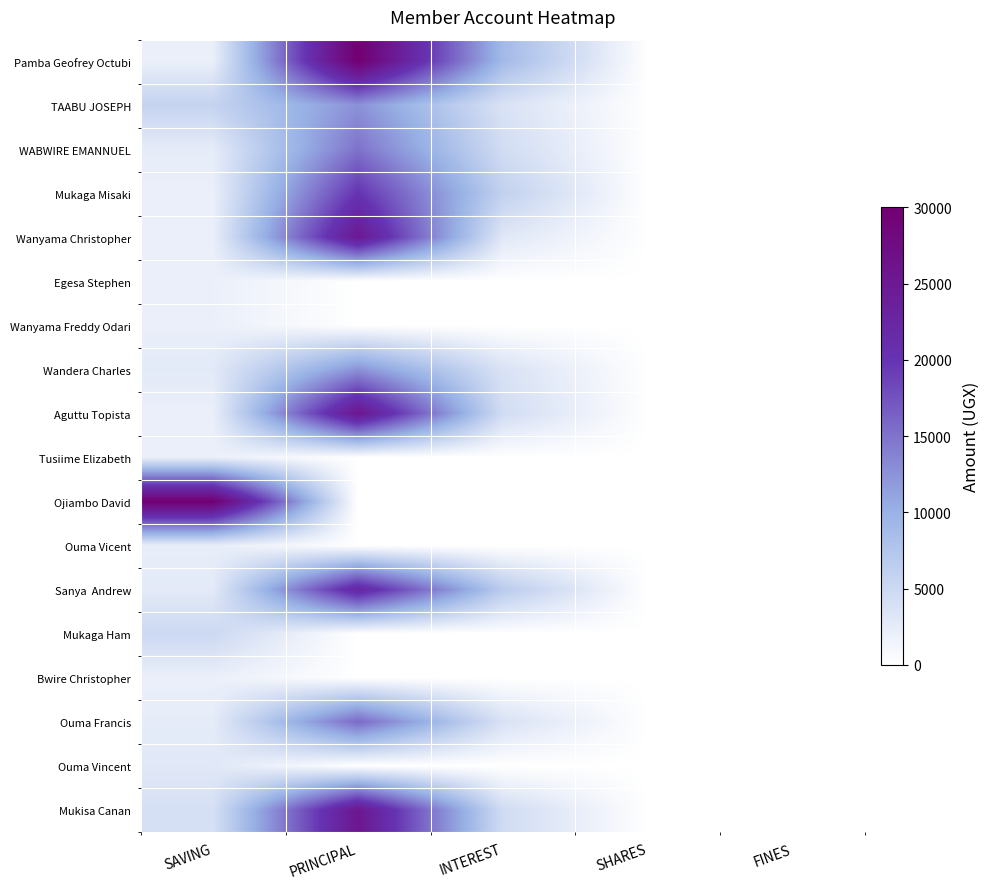

At SAVING, list the series in order from smallest to largest.

Pamba Geofrey Octubi, Mukaga Misaki, Wanyama Christopher, Egesa Stephen, Wanyama Freddy Odari, Aguttu Topista, Tusiime Elizabeth, Bwire Christopher, Ouma Vicent, WABWIRE EMANNUEL, Ouma Francis, Sanya Andrew, Wandera Charles, Ouma Vincent, Mukisa Canan, Mukaga Ham, TAABU JOSEPH, Ojiambo David